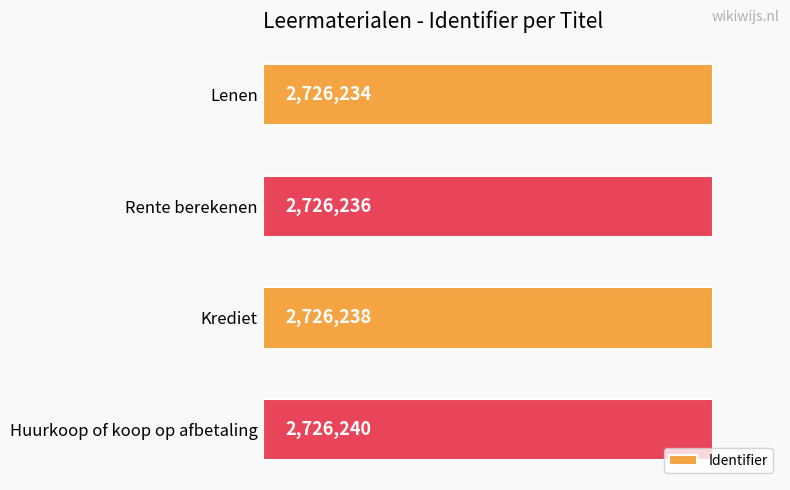

What is the maximum value shown in the chart?

2726240